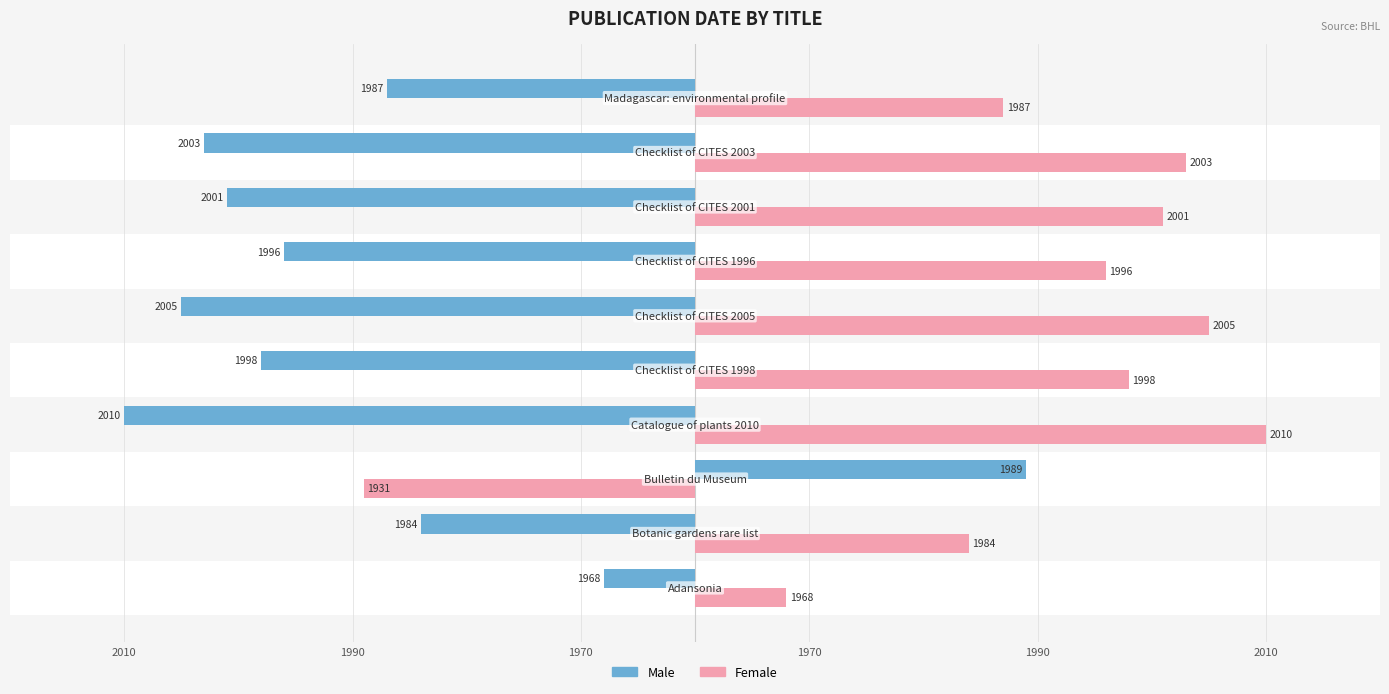

Rank the series by their maximum value, from lowest to highest.

Male, Female